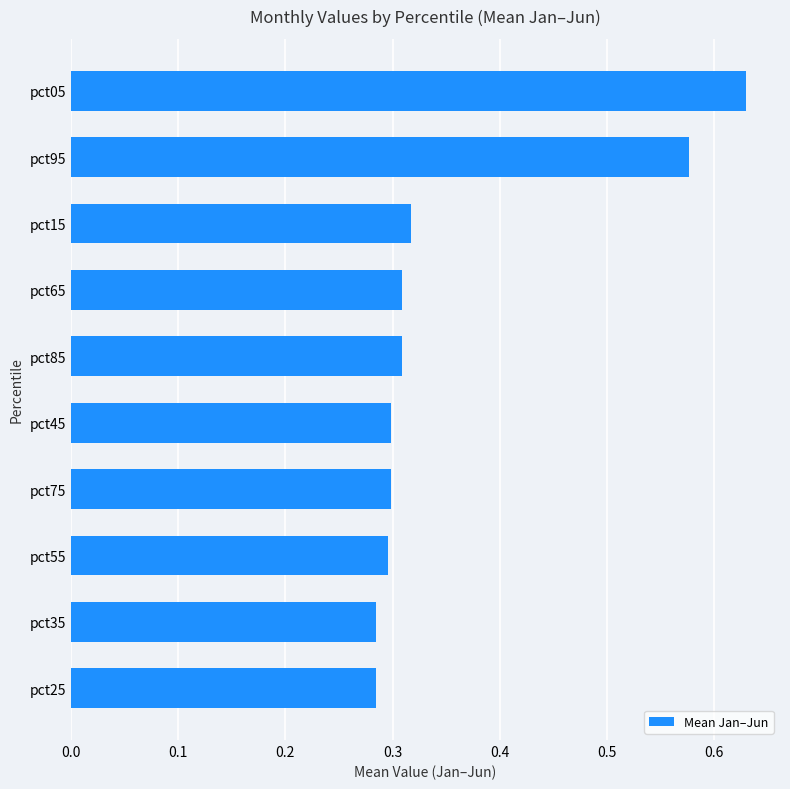

How many values are between 0 and 1?

10